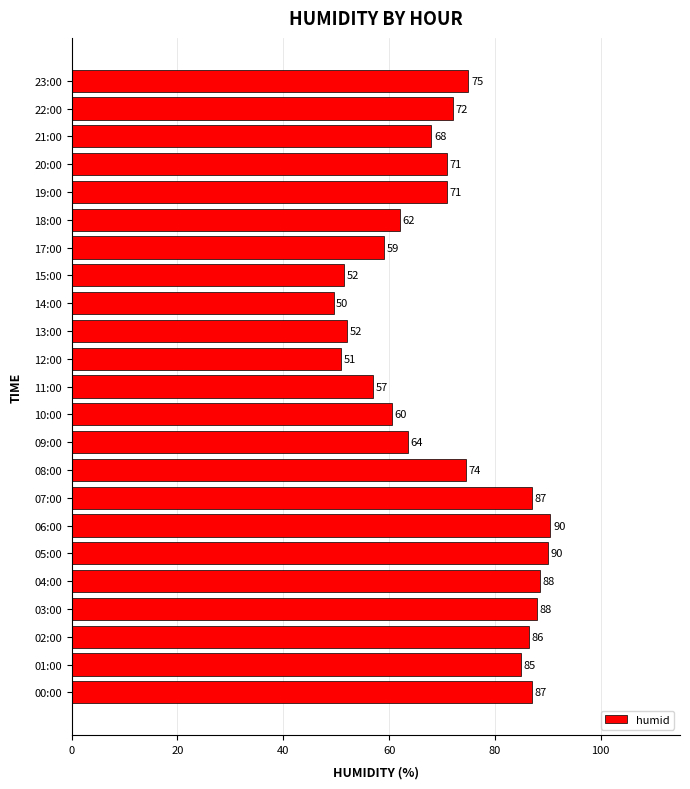

What is the difference between the values at 23:00 and 20:00?

4.0